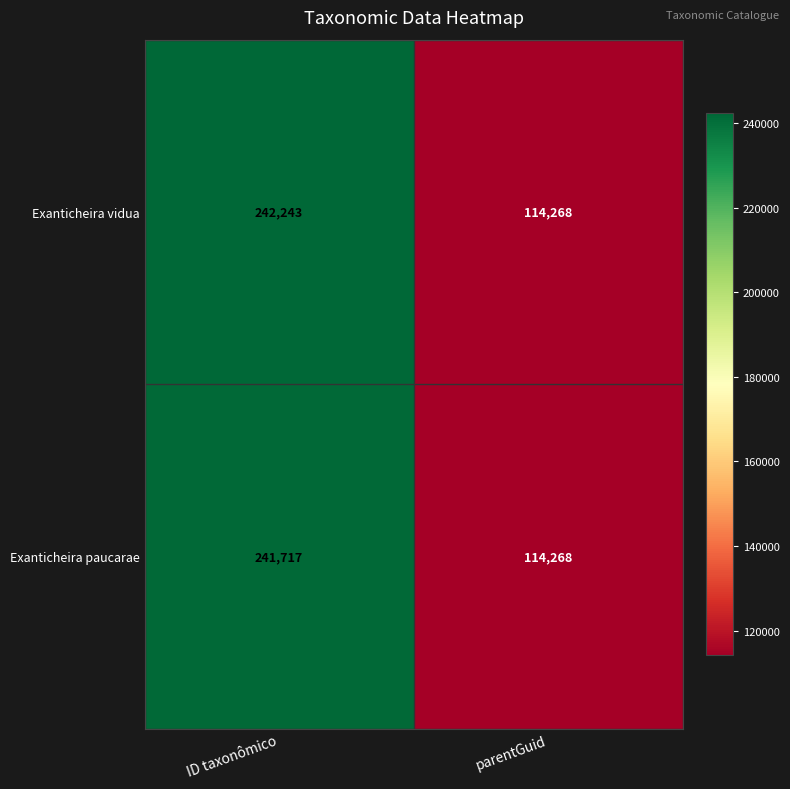

Which series has the widest spread of values?

Exanticheira vidua